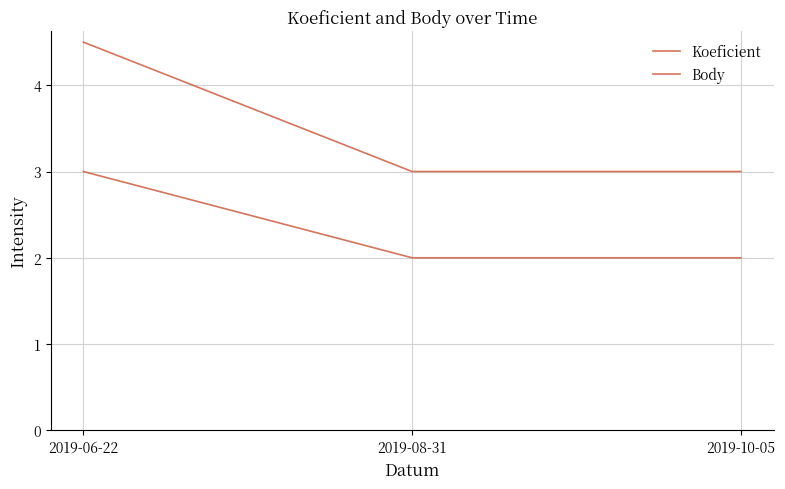

List the series in order of their overall mean, highest first.

Body, Koeficient